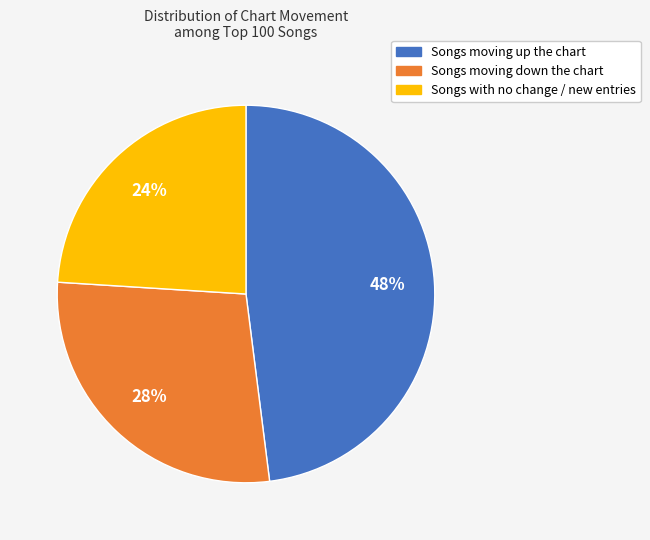

To the nearest percent, what is the average slice percentage?

33%